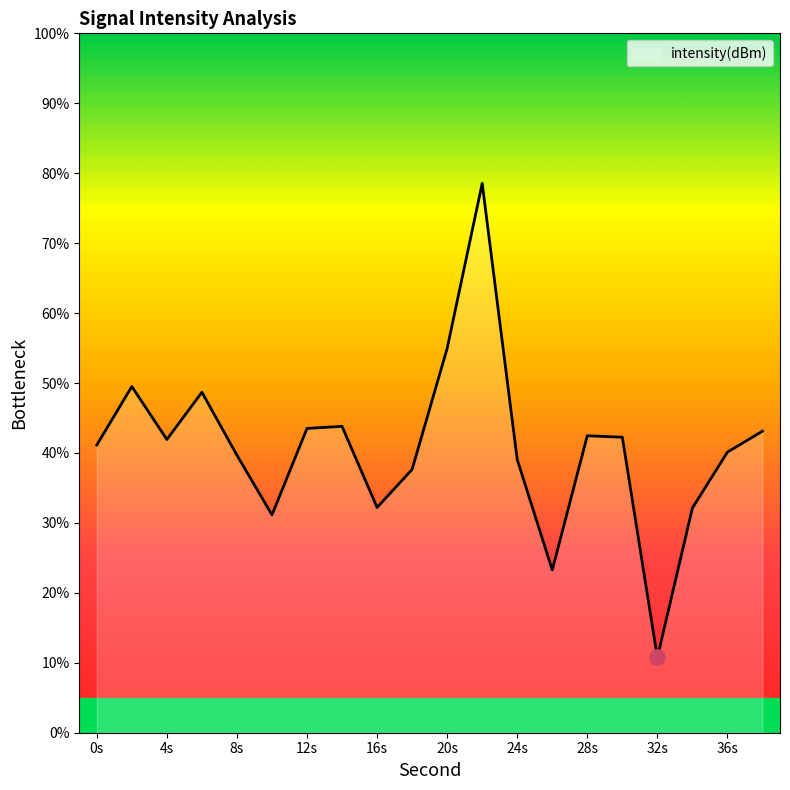

What is the difference between the maximum and minimum values?

67.8